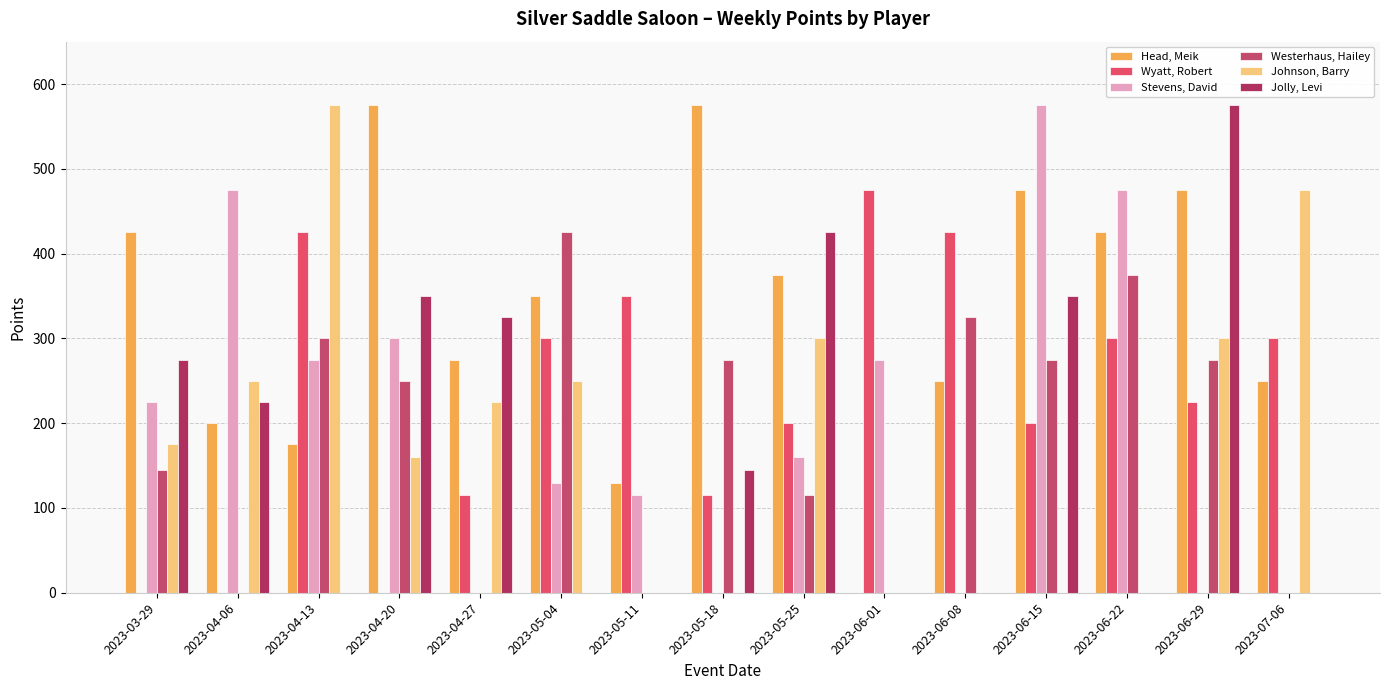

Count the number of data series in this chart.

6